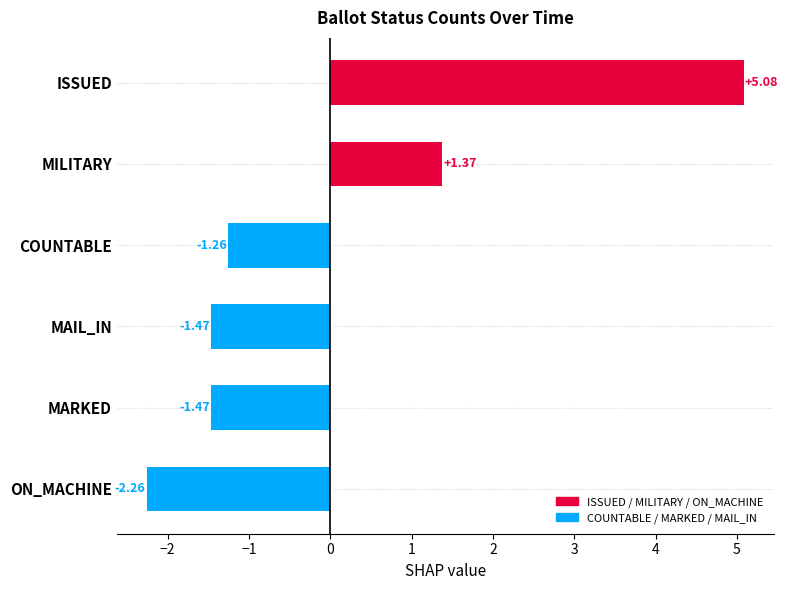

Where is the data nearest to the value 1?

MILITARY